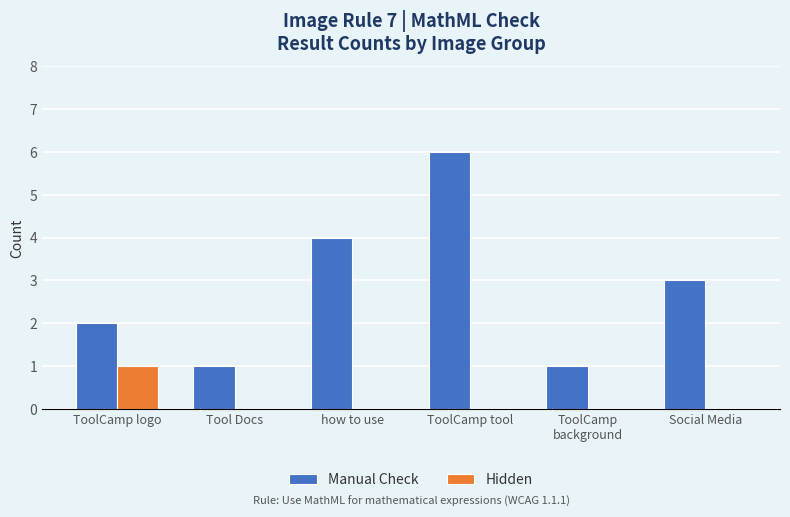

What is the total value across all series at ToolCamp logo?

3